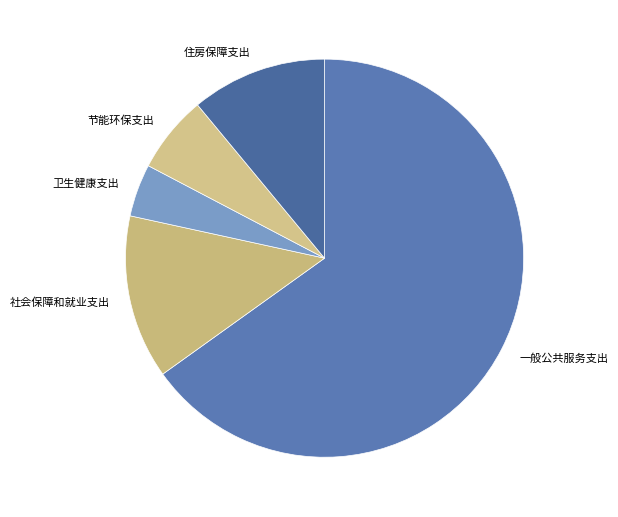

Does 社会保障和就业支出 account for over 50% of the chart?

No